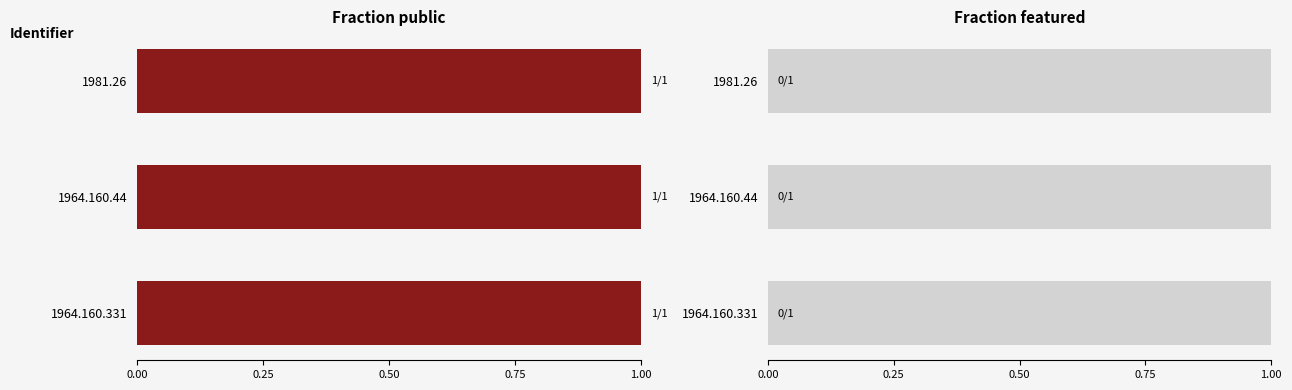

True or false: featured has a value of 0 at 1964.160.44.

True